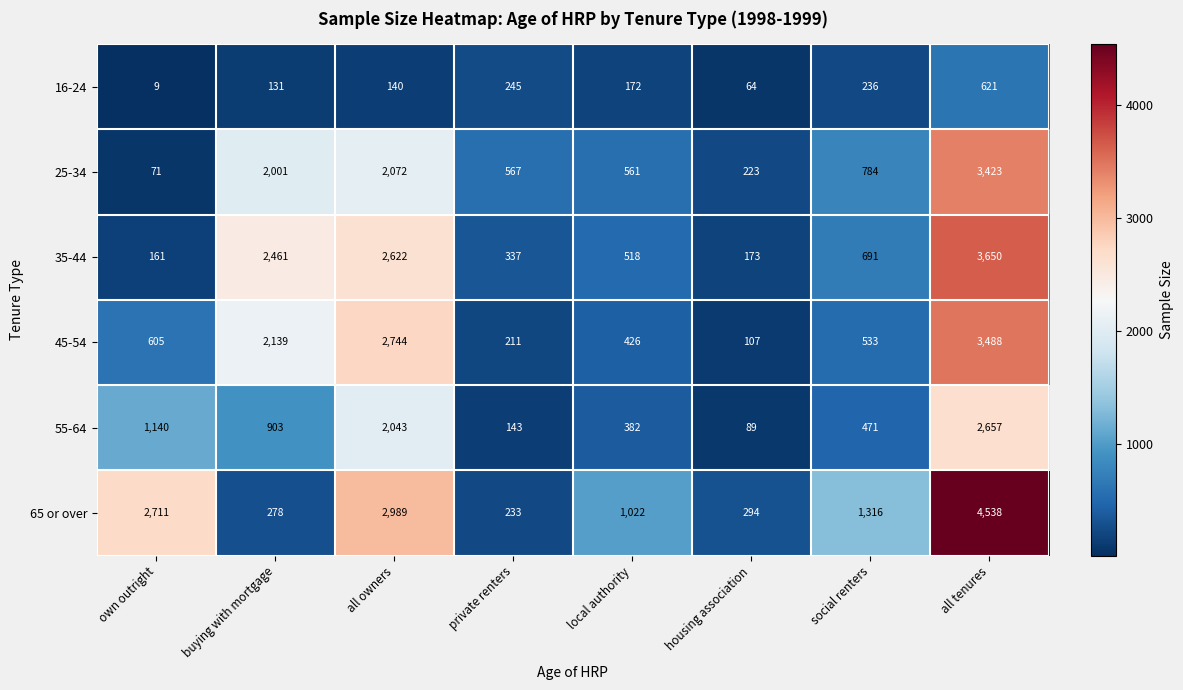

What is the difference between the maximum and second lowest values in the 45-54 series?

3277